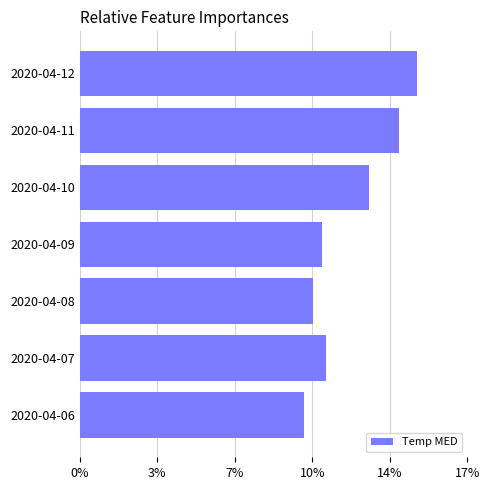

Are the bars horizontal?

Yes